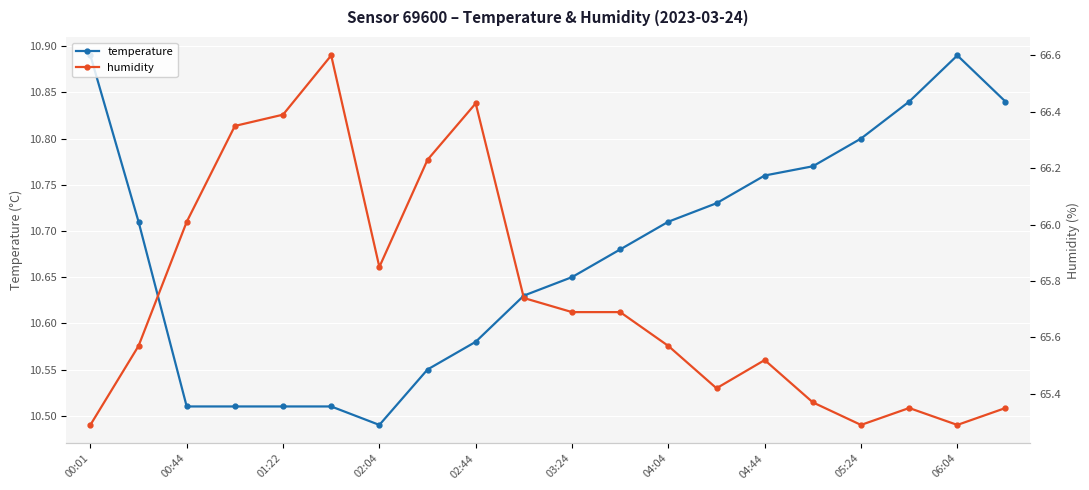

What is the sum of all humidity values?

1315.0